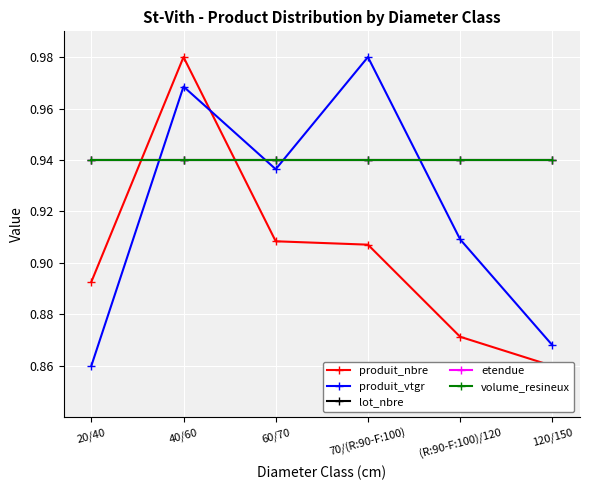

What position from the left is 120/150?

6